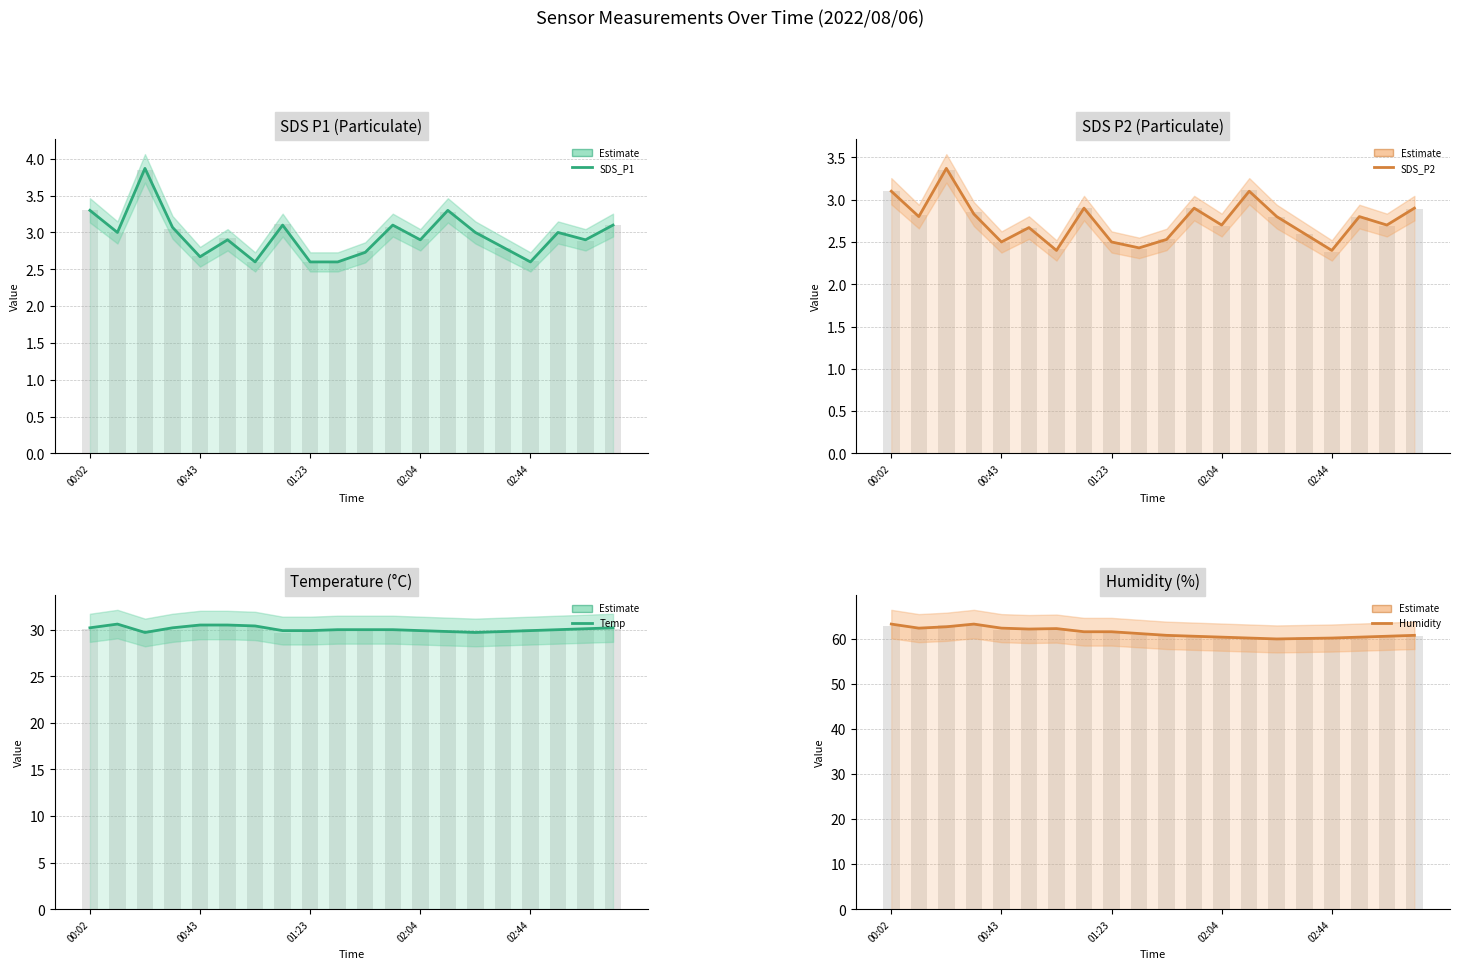

What are all the series names shown in the legend?

SDS_P1, SDS_P2, Temp, Humidity